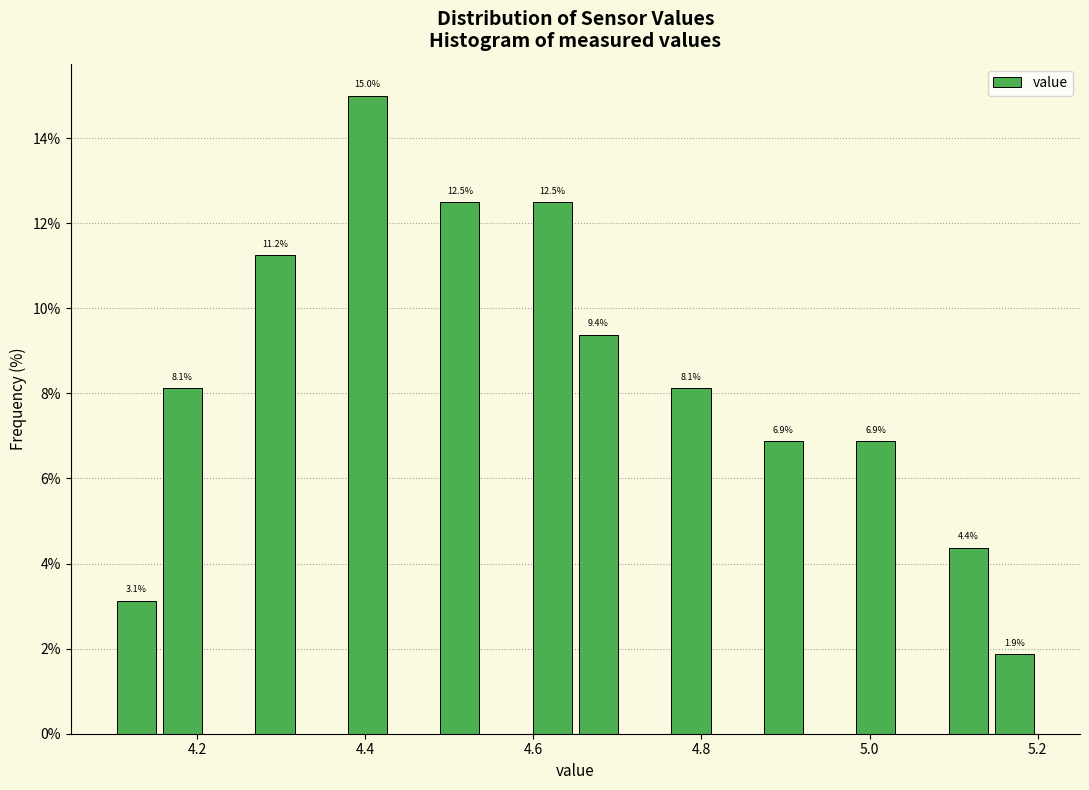

Around what value on the x-axis is the tallest bar? Give the approximate position of its centre, as read against the axis.

4.40